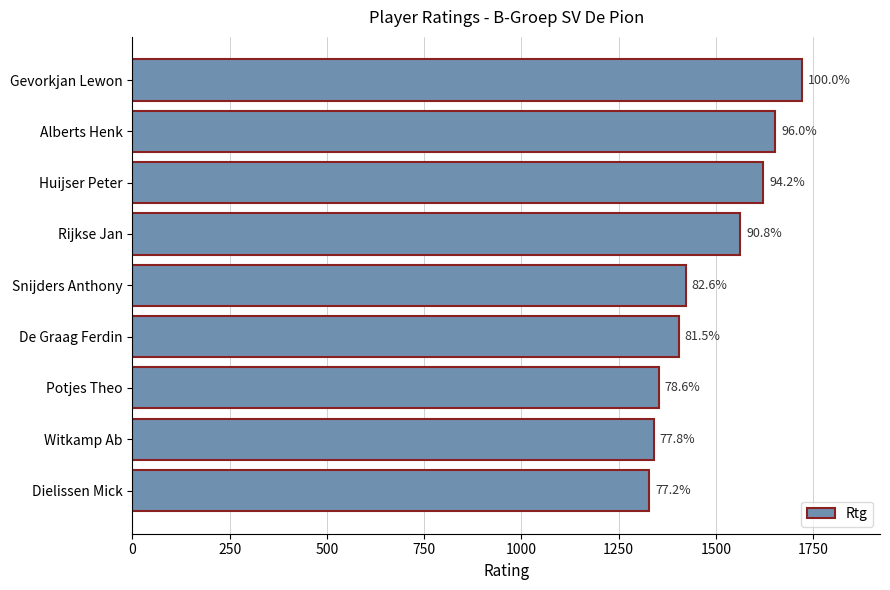

Does the chart contain any negative values?

No